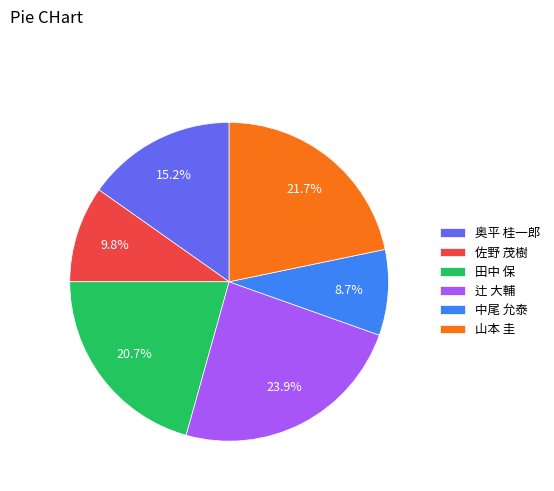

To the nearest percent, what percentage of the pie is 奥平 桂一郎?

15%